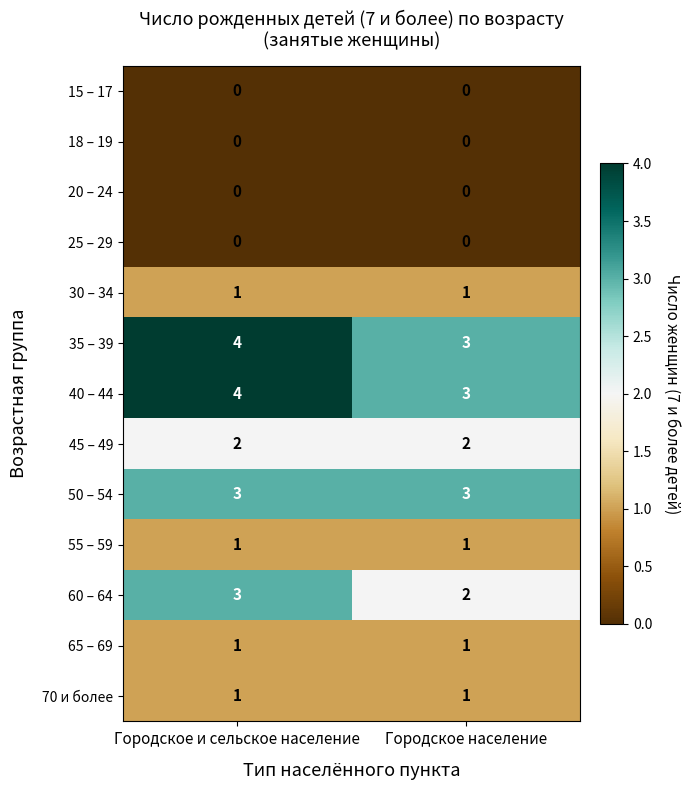

Rank the categories by 60 – 64 value from highest to lowest.

Городское и сельское население, Городское население